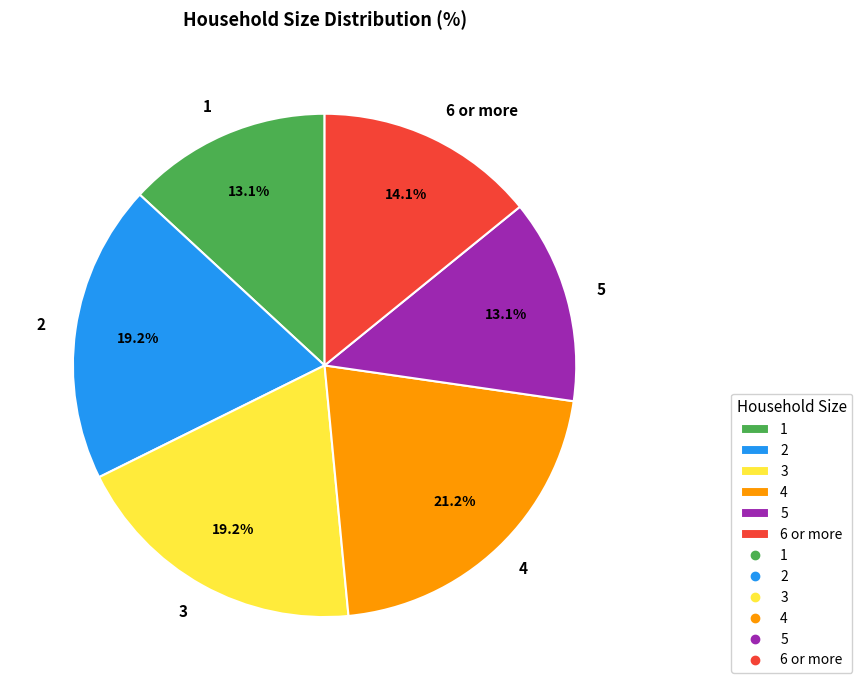

What is the largest slice in the pie chart?

4